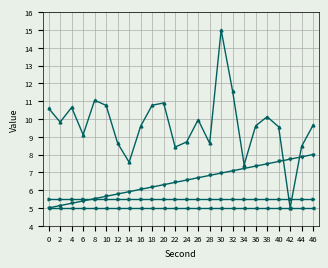

At which category is the sum across all series the highest?

30